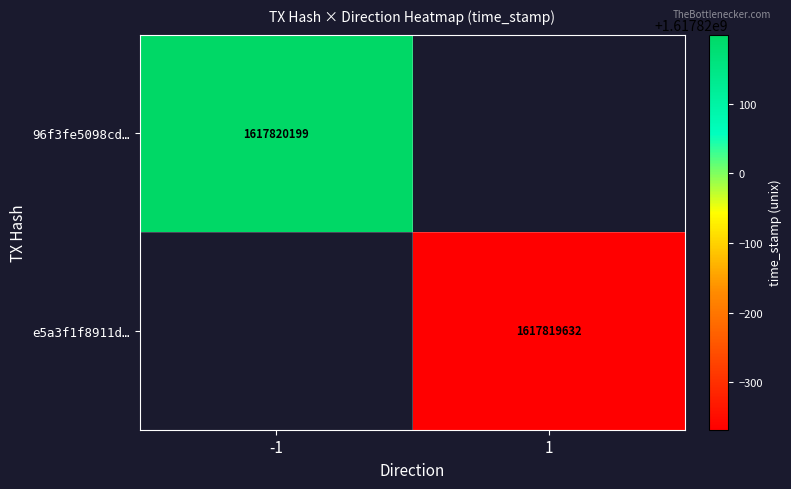

Reading left to right, extract all data points from this chart.

96f3fe5098cdcc840009381559296c619a08ac7: -1	1617820199
e5a3f1f8911d032f80aea30e8f22c5cab34c0d6: 1	1617819632